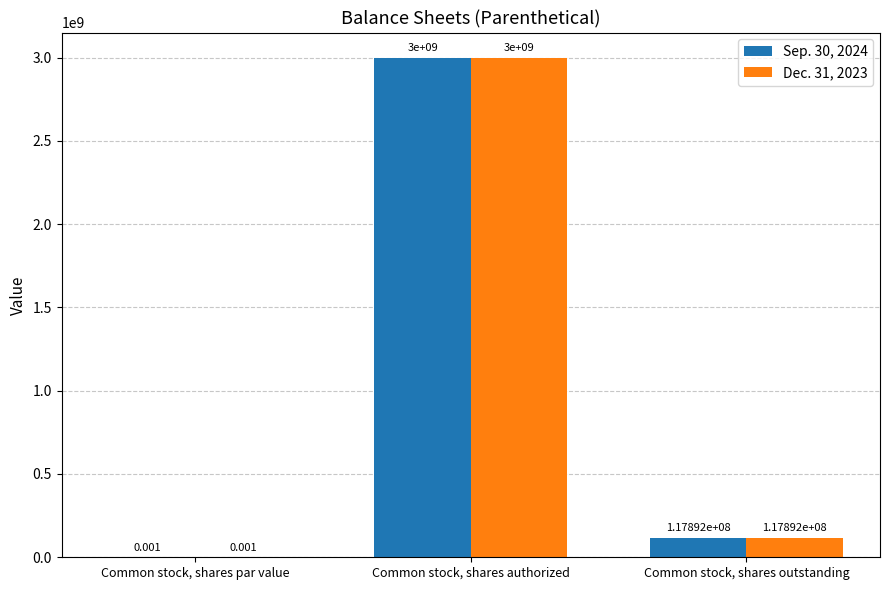

How many groups of bars are there?

3